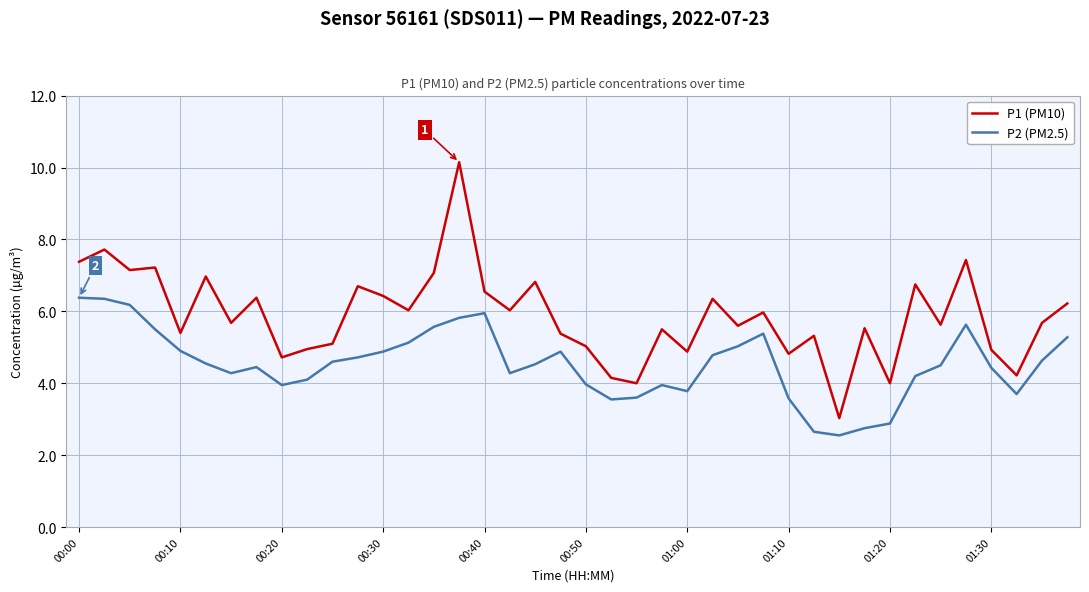

True or false: P1 (PM10) and P2 (PM2.5) intersect in this chart.

False